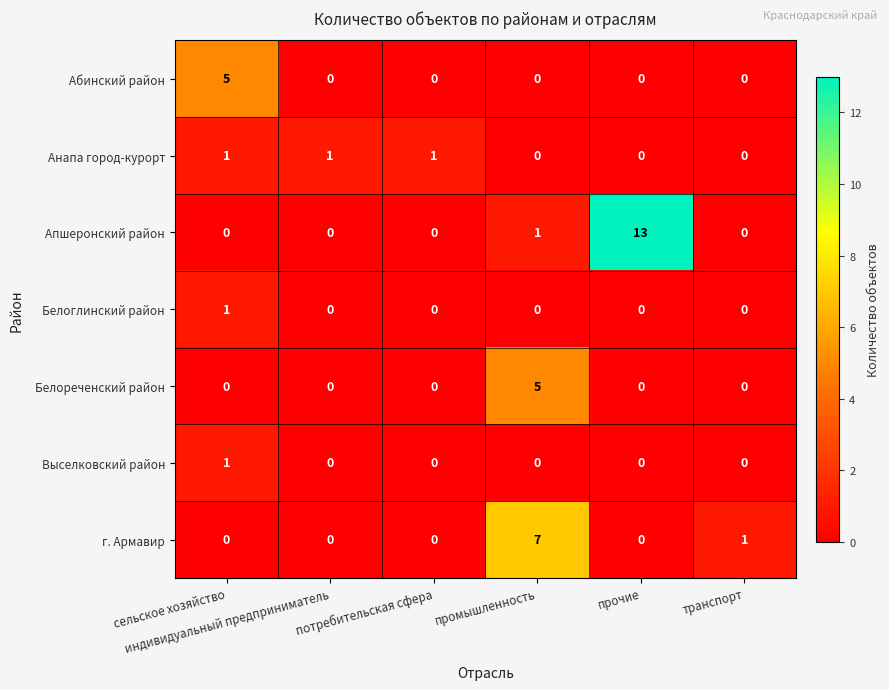

What is the difference between the maximum and minimum values in the г. Армавир series?

7